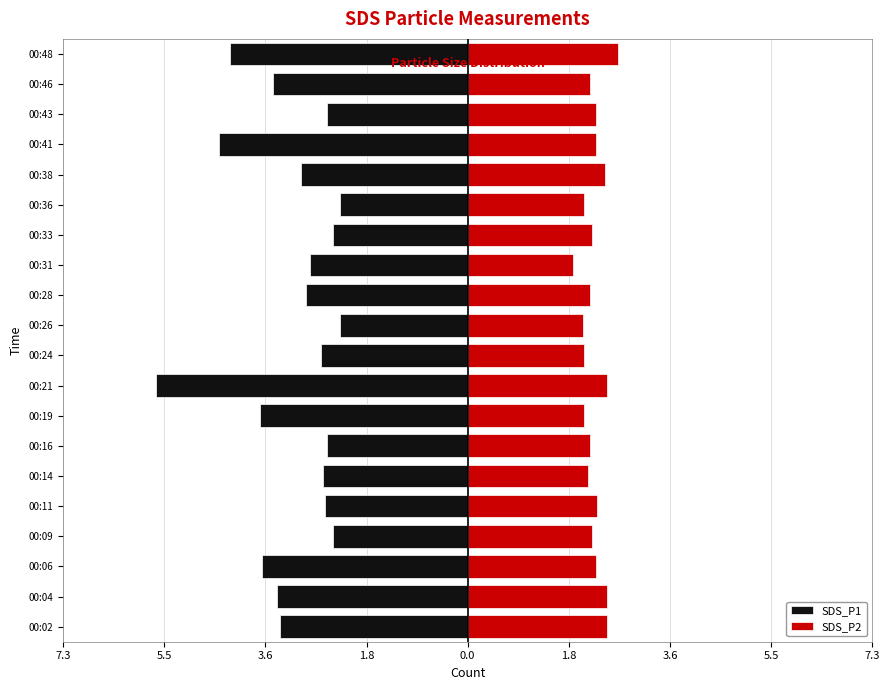

The value of SDS_P1 at 00:06 is -3.7. True or false?

True